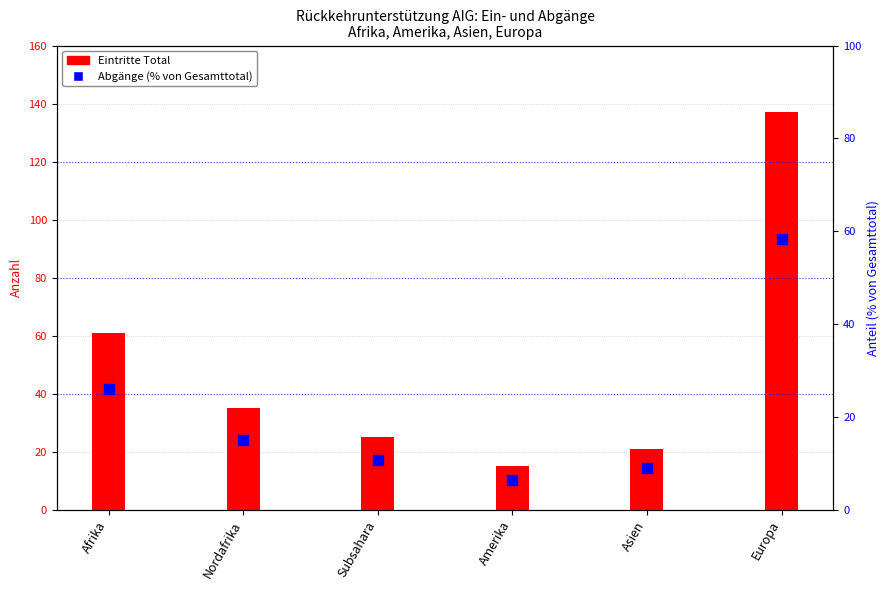

What are all the series names shown in the legend?

Eintritte Total, Abgänge (% von Gesamttotal)